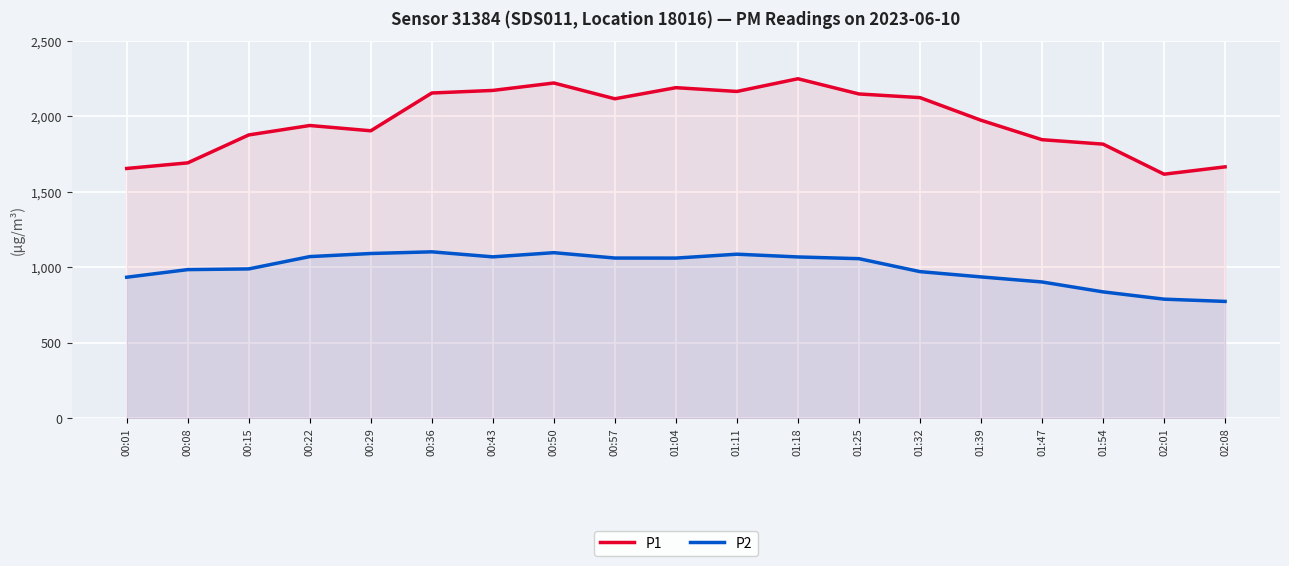

Reading left to right, transcribe all the data shown in this chart.

P1: 1654.7	1691.9	1876.8	1939.4	1904.4	2154.6	2171.7	2220.9	2116.4	2190.0	2164.9	2249.1	2148.3	2124.1	1974.3	1845.4	1816.0	1616.9	1665.4
P2: 934.3	984.8	989.4	1071.0	1091.5	1102.6	1069.2	1096.9	1061.4	1061.1	1086.9	1068.6	1057.2	971.4	936.5	902.9	837.3	789.0	774.1